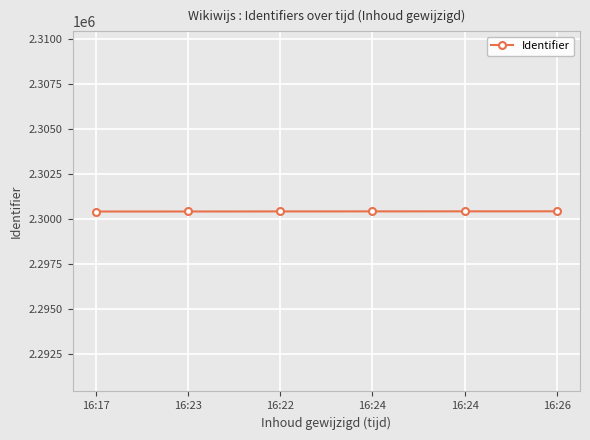

Read the value at 16:24, to the nearest 10.

2300440